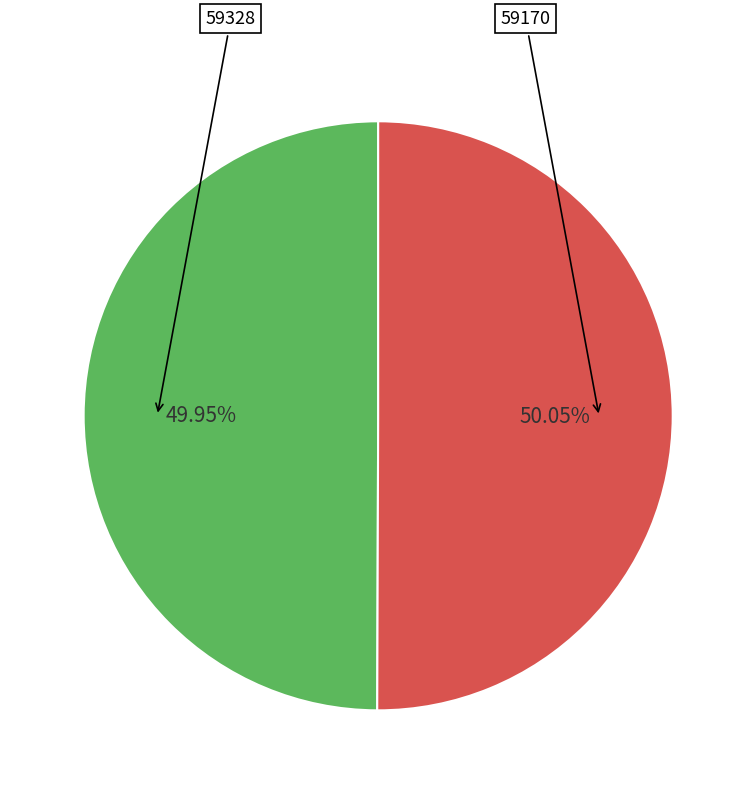

Is there any slice that represents more than half of the pie?

Yes